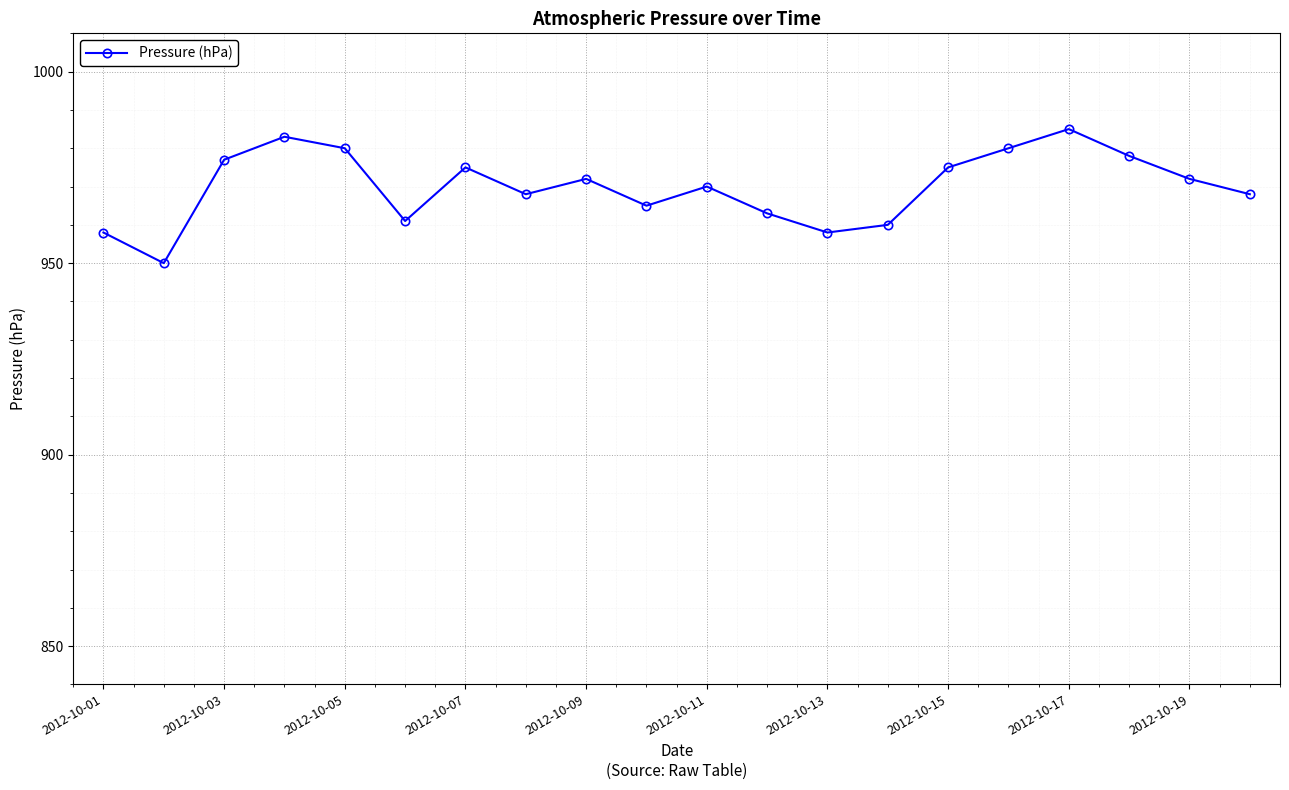

Does the chart display data point markers on the line(s)?

Yes